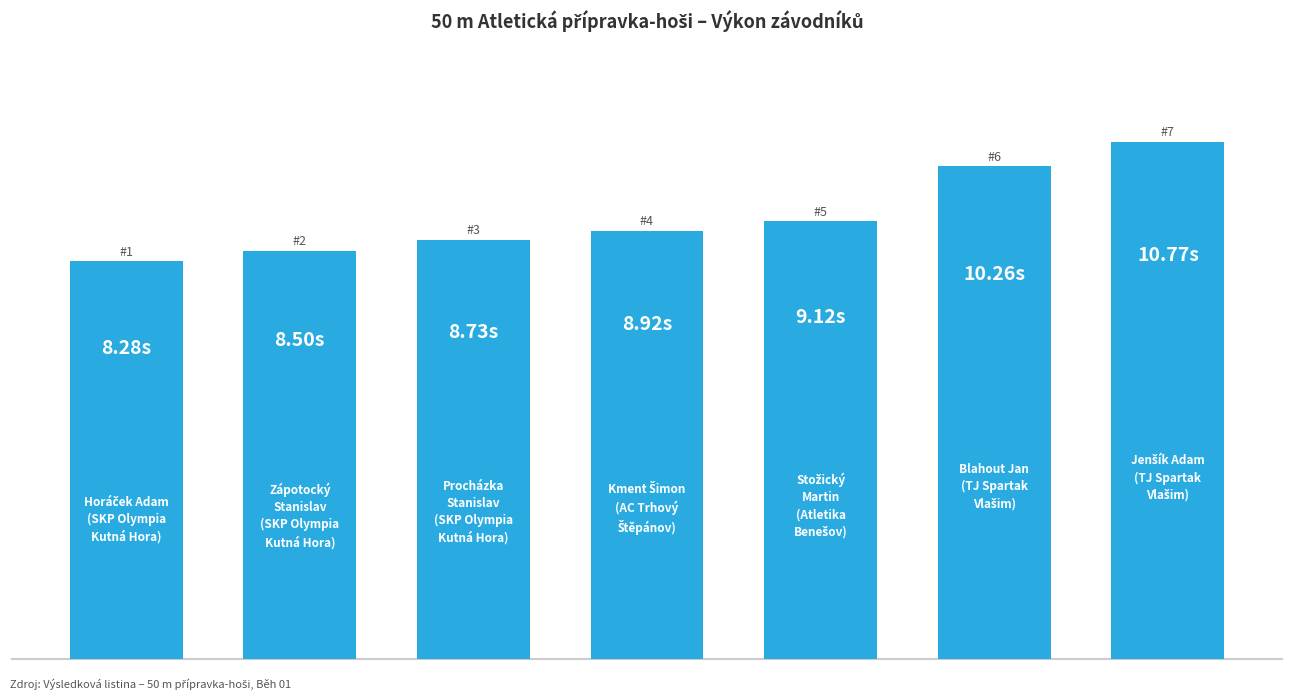

Does the chart contain any negative values?

No